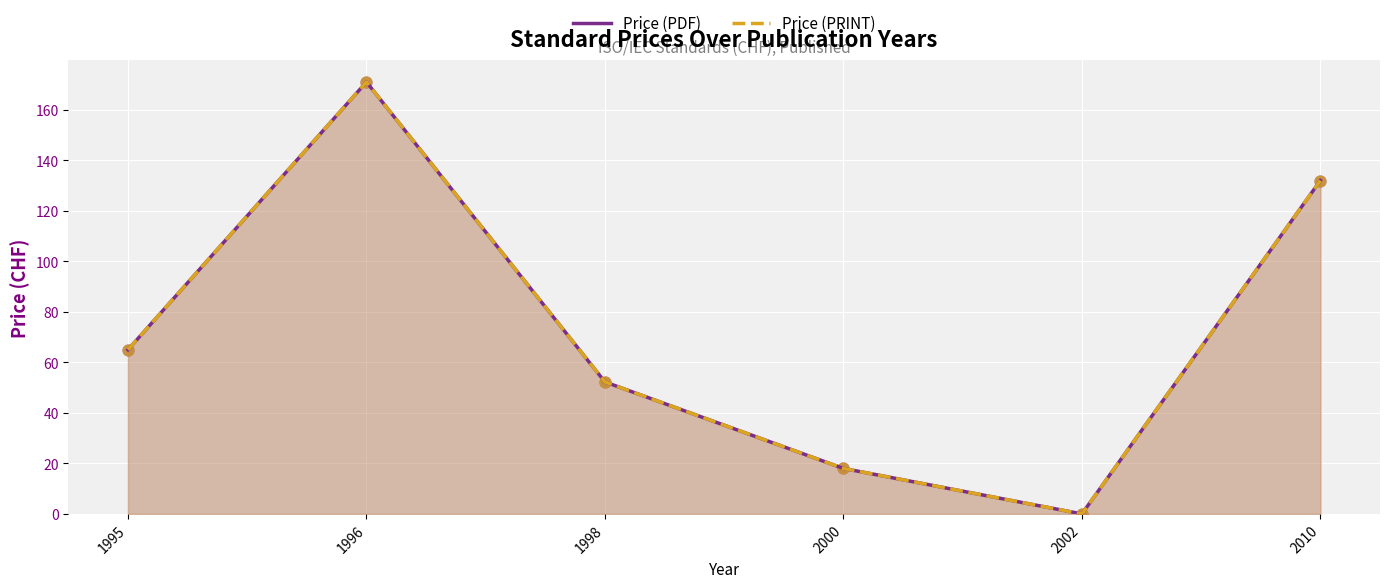

What is the total value across all series at 2010?

264.0